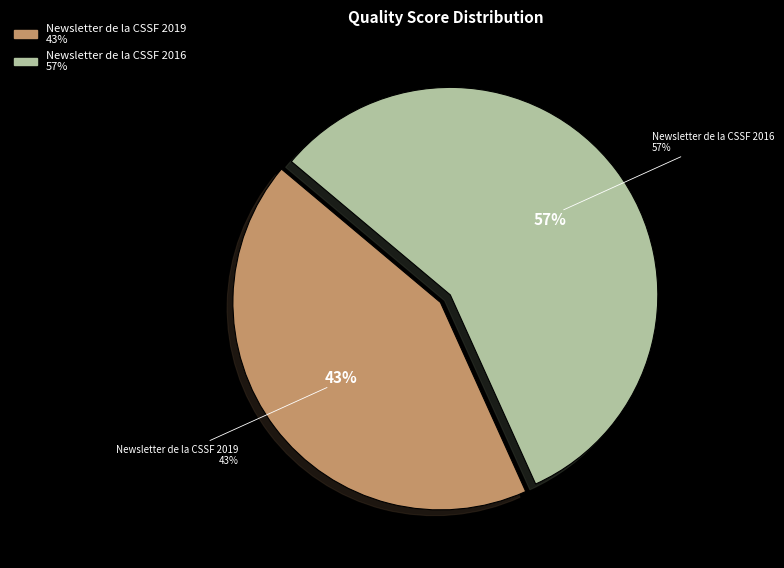

To the nearest percent, what is the average slice percentage?

50%